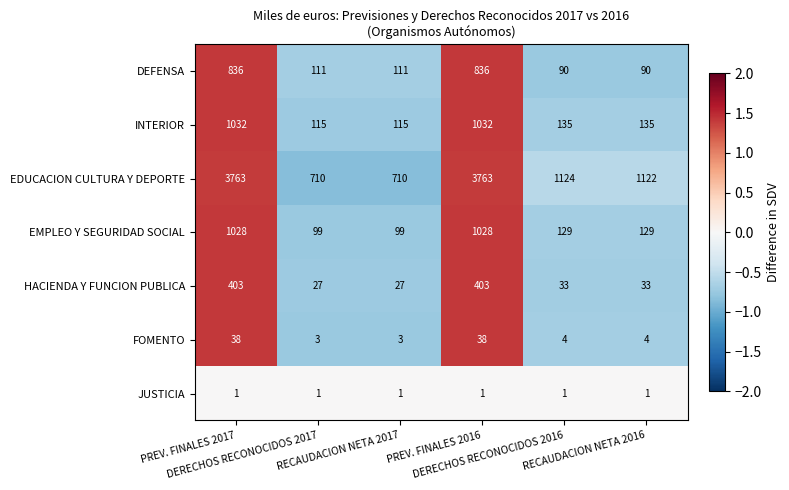

What is the lowest value of the INTERIOR series?

115